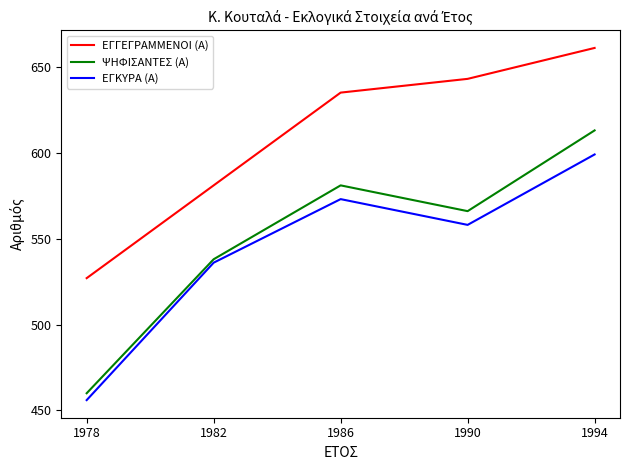

Which series changed the most between 1982 and 1986?

ΕΓΓΕΓΡΑΜΜΕΝΟΙ (Α)